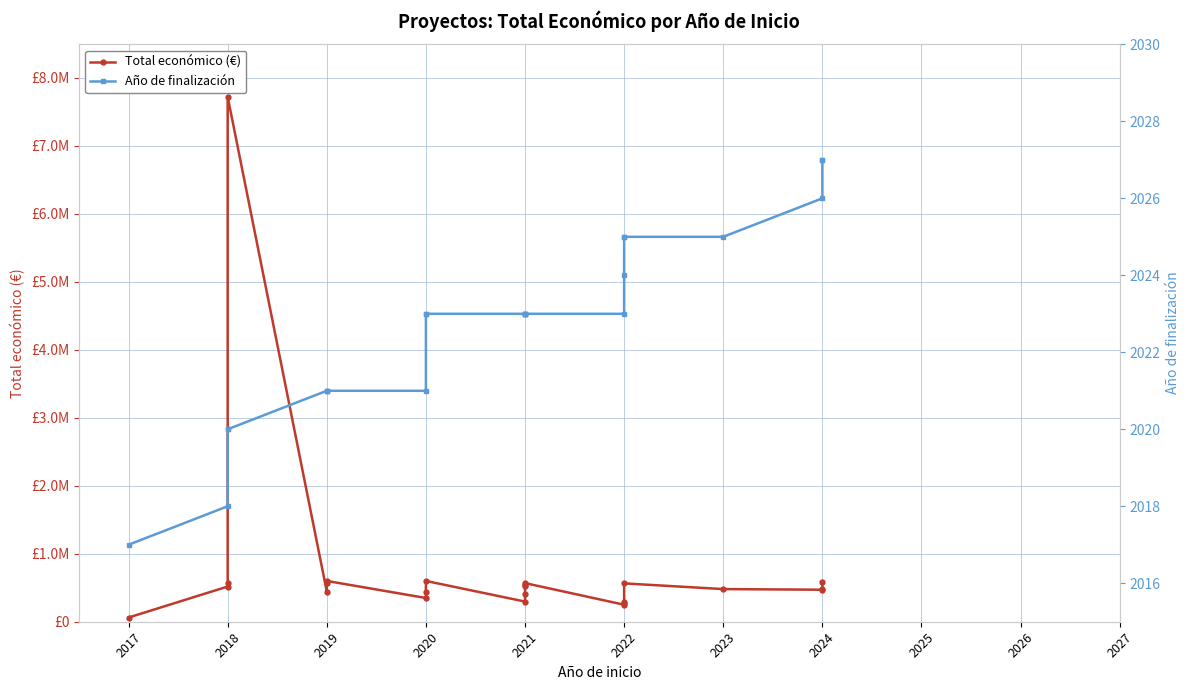

The value of Total económico (€) at 2018 is 574000. True or false?

True